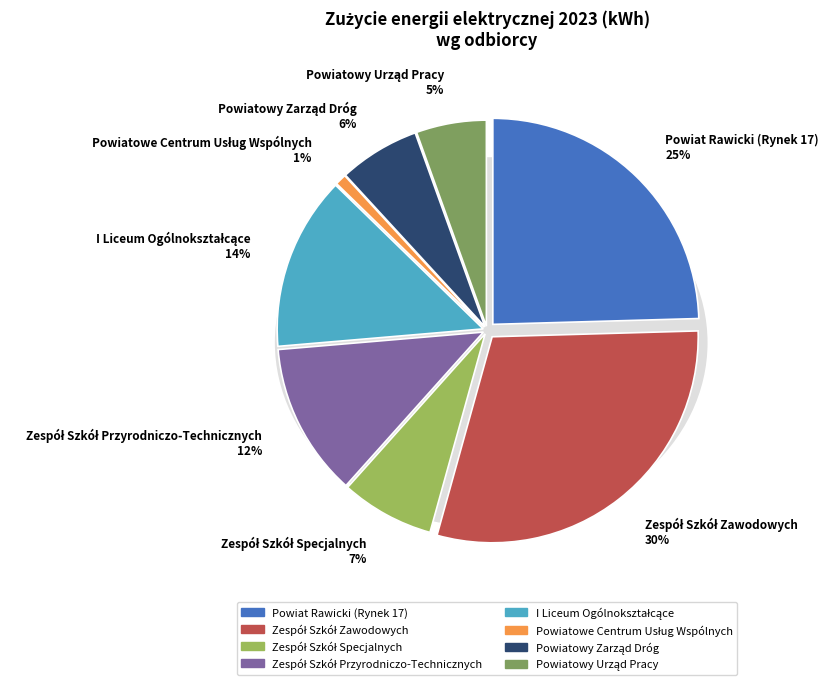

To the nearest percent, what is the difference between the Powiat Rawicki (Rynek 17) and Zespół Szkół Przyrodniczo-Technicznych slice percentages?

13%